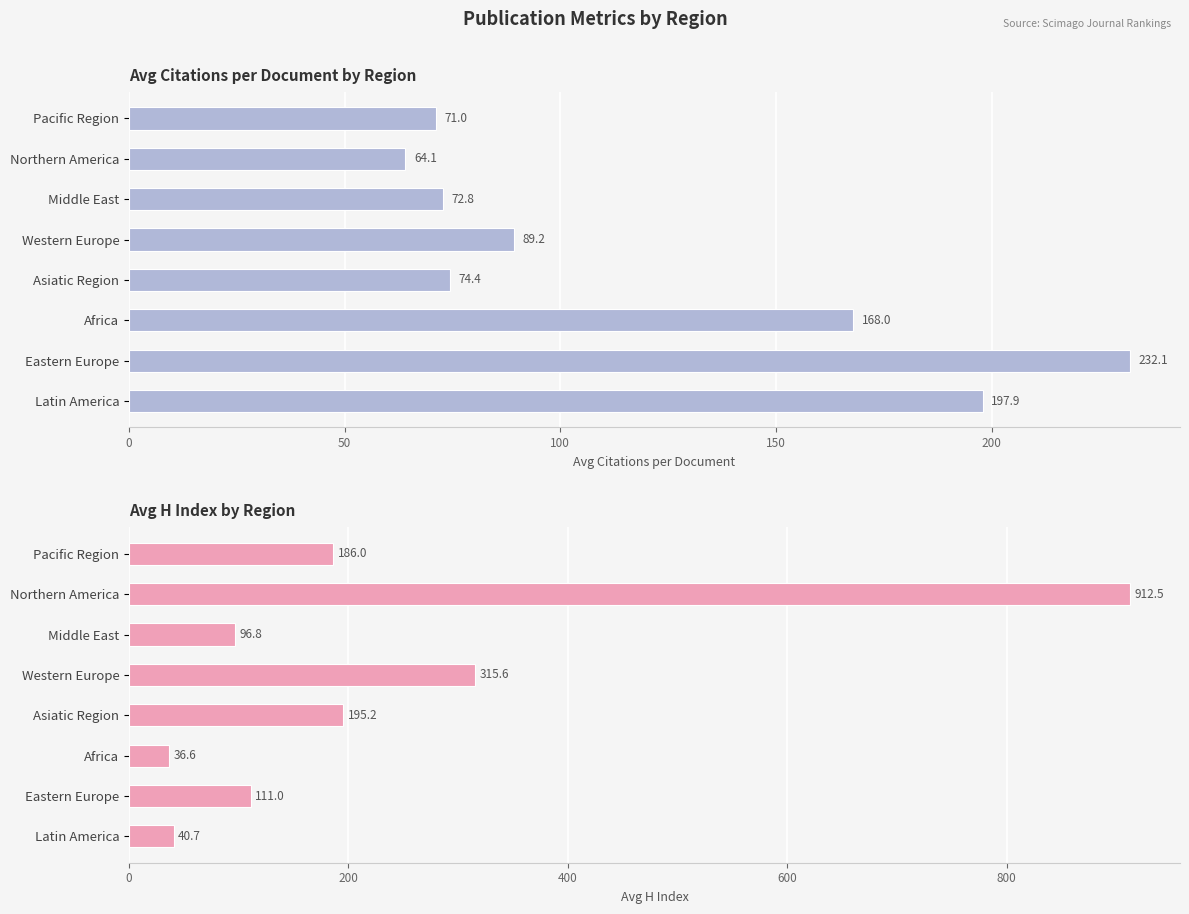

How many groups of bars are there?

8